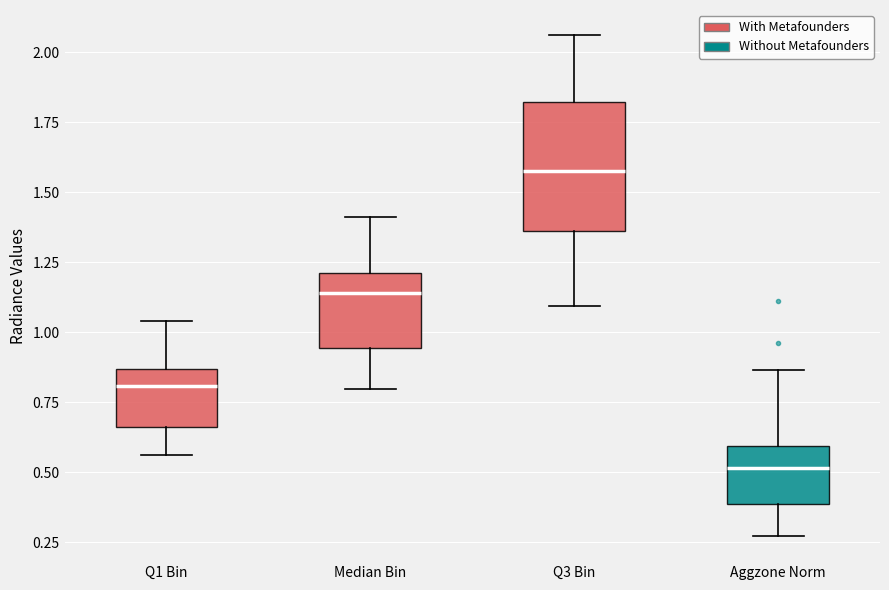

Which box's median line is the lowest?

Aggzone Norm